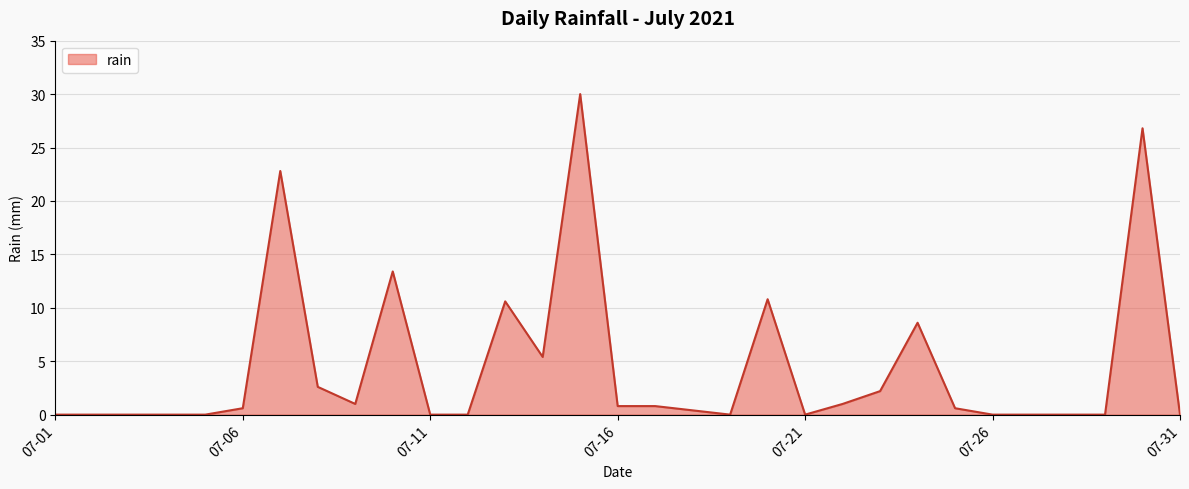

What is the greatest value displayed?

30.0